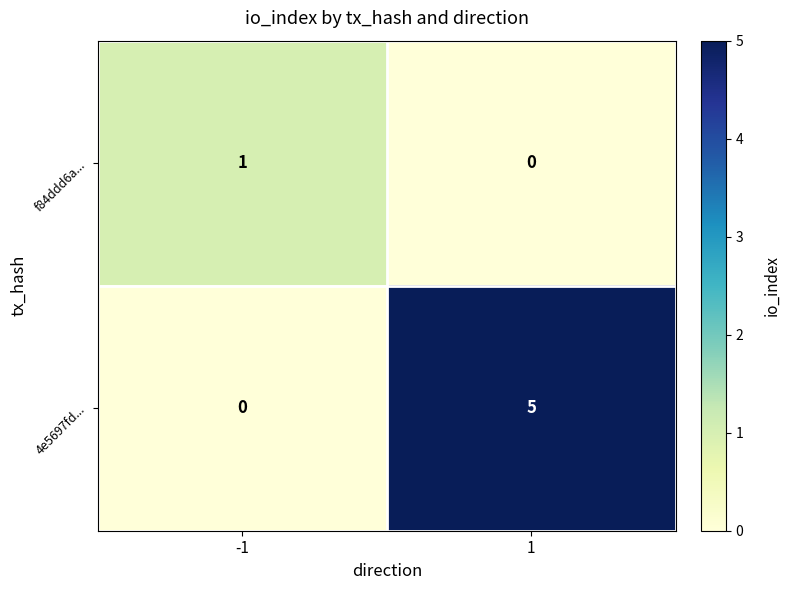

The value of 4e5697fd... at -1 is 0. True or false?

True